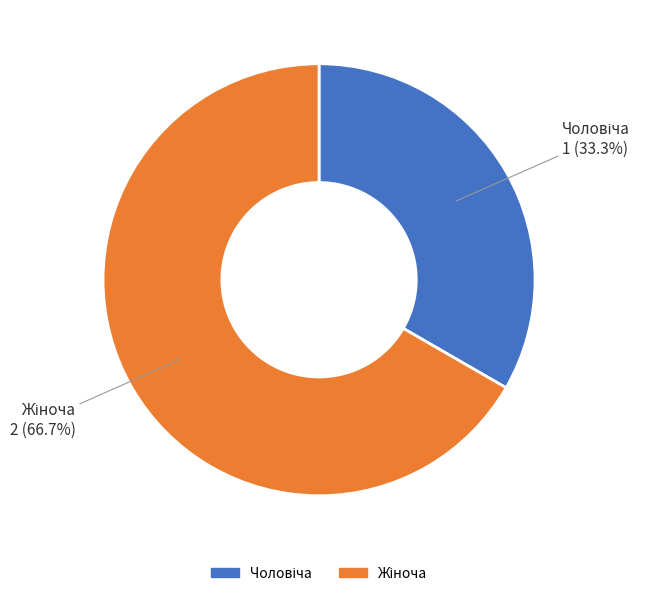

Does any single category account for the majority?

Yes